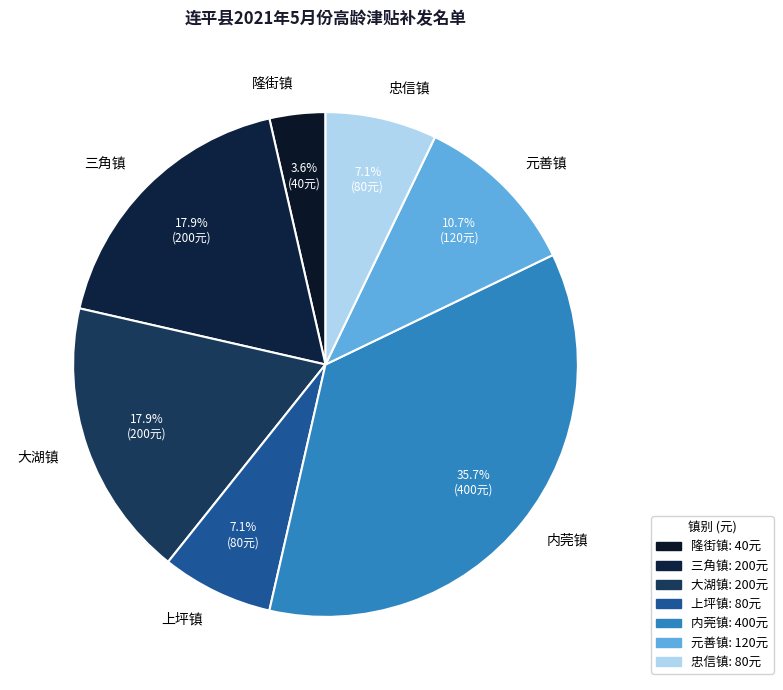

Which has a higher value, 元善镇 or 隆街镇?

元善镇